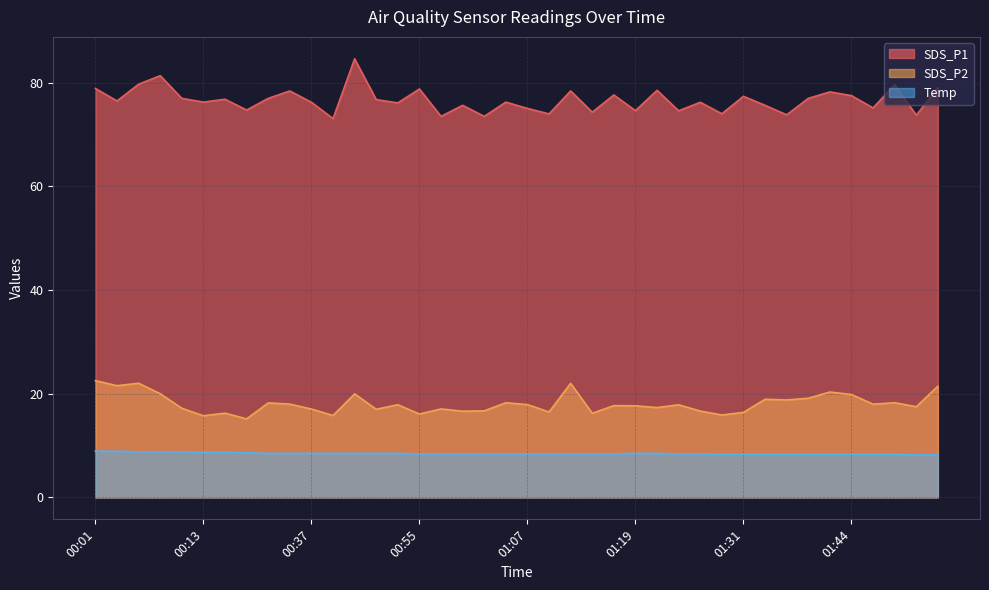

Which series has the largest total across all categories?

SDS_P1